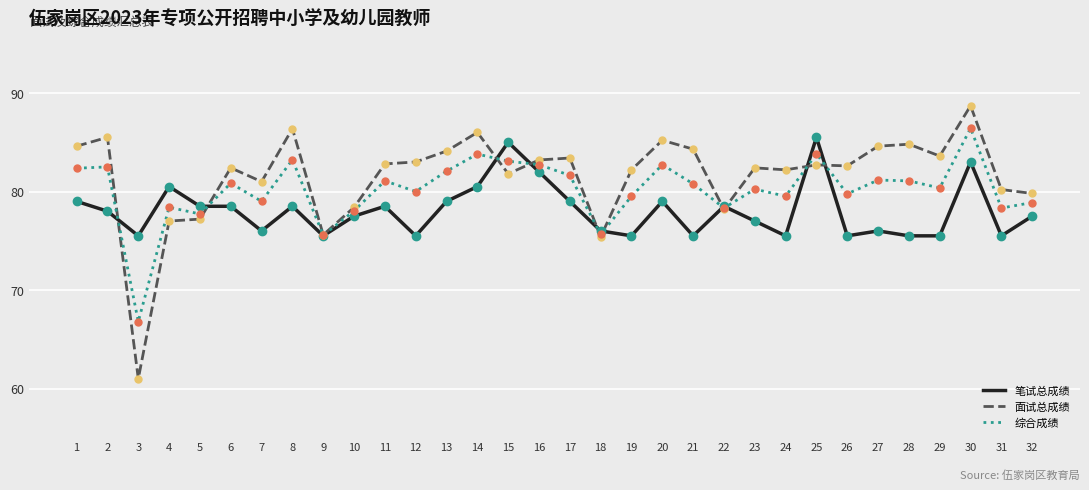

Is it true that 综合成绩 equals 50.0 at 21?

False